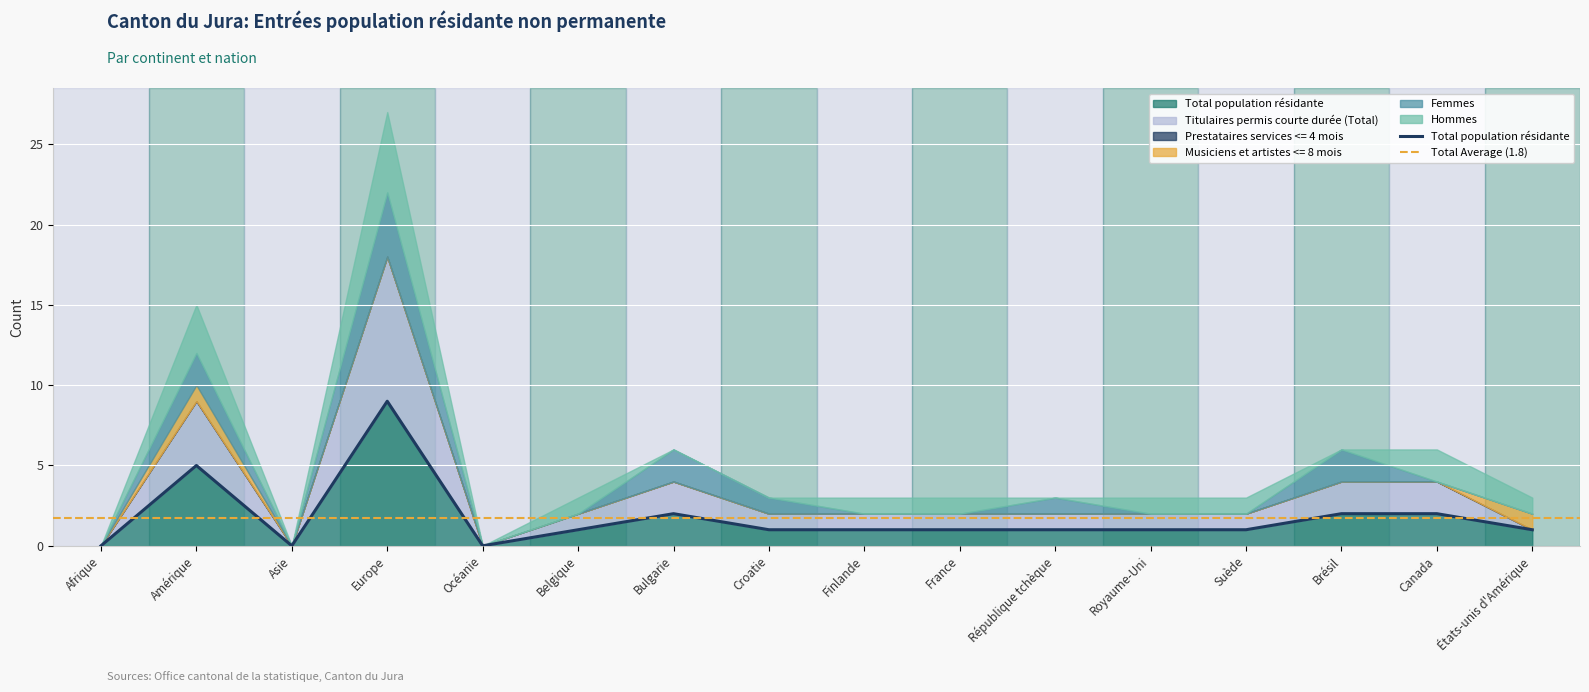

What is the maximum value shown in the chart?

9